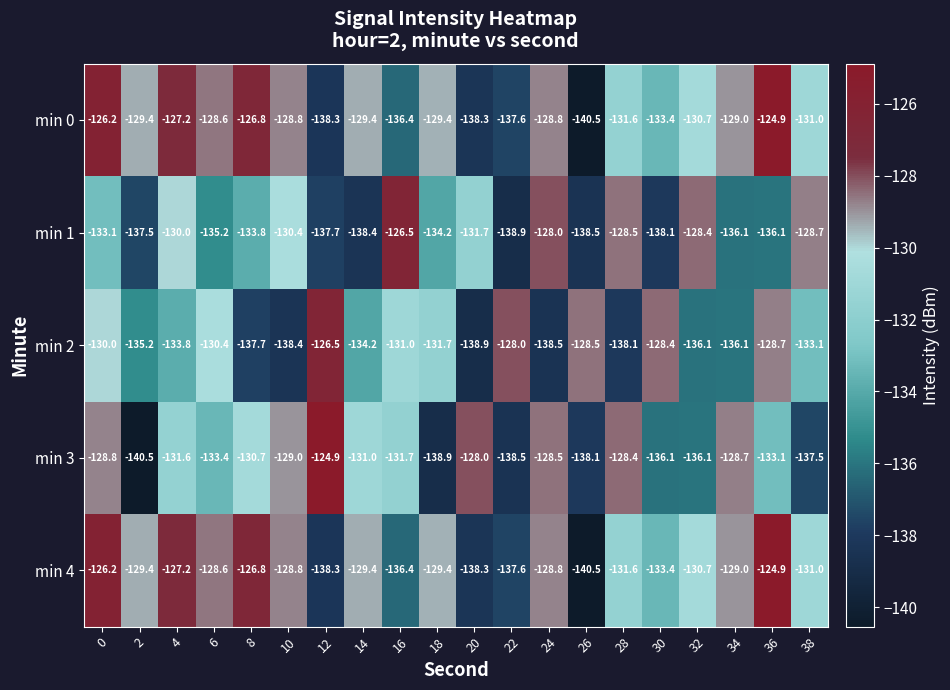

What is the total value across all series at 38?

-661.3